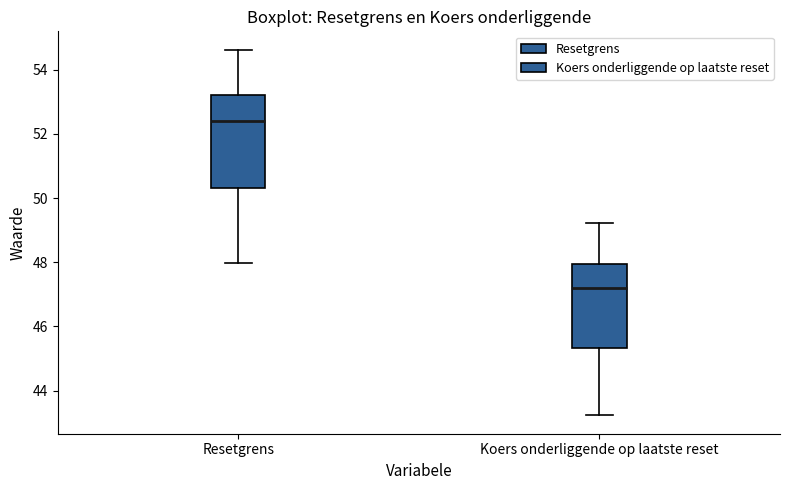

Where is the lower edge of the box for Resetgrens on the y-axis? The values are not printed on the chart, so give them approximately, as read against the axis.

50.2